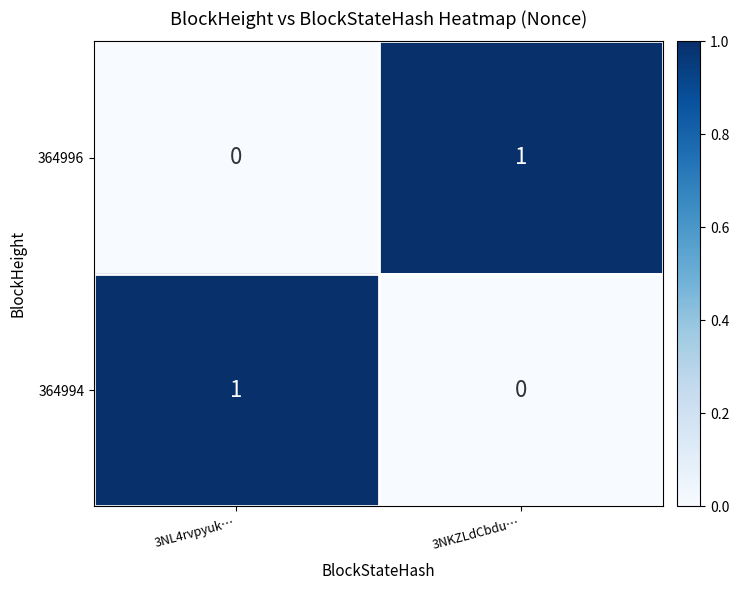

Where is 364994 nearest to the value 0?

3NKZLdCbdu…